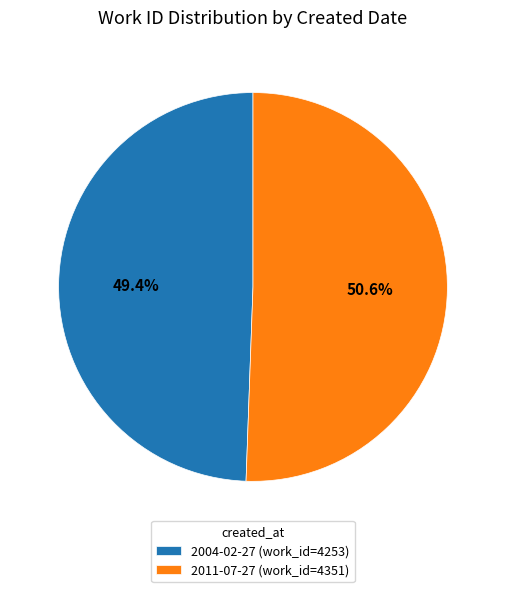

How many slices are in this pie chart?

2